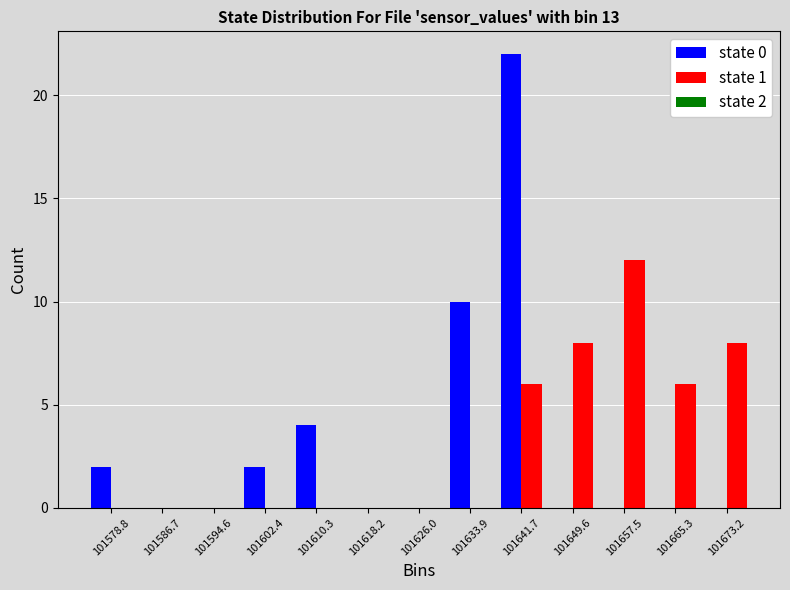

In the state 0 series, which range on the x-axis has the tallest bar?

101638 to 101646